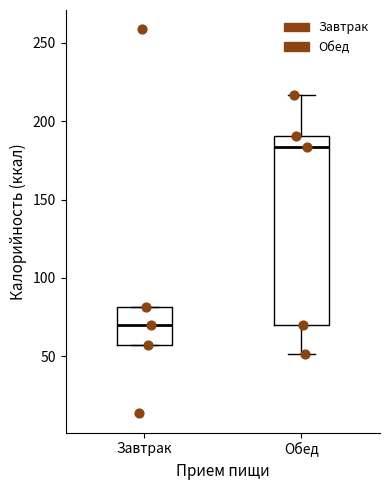

Where is the upper edge of the box for Завтрак on the y-axis? The values are not printed on the chart, so give them approximately, as read against the axis.

80